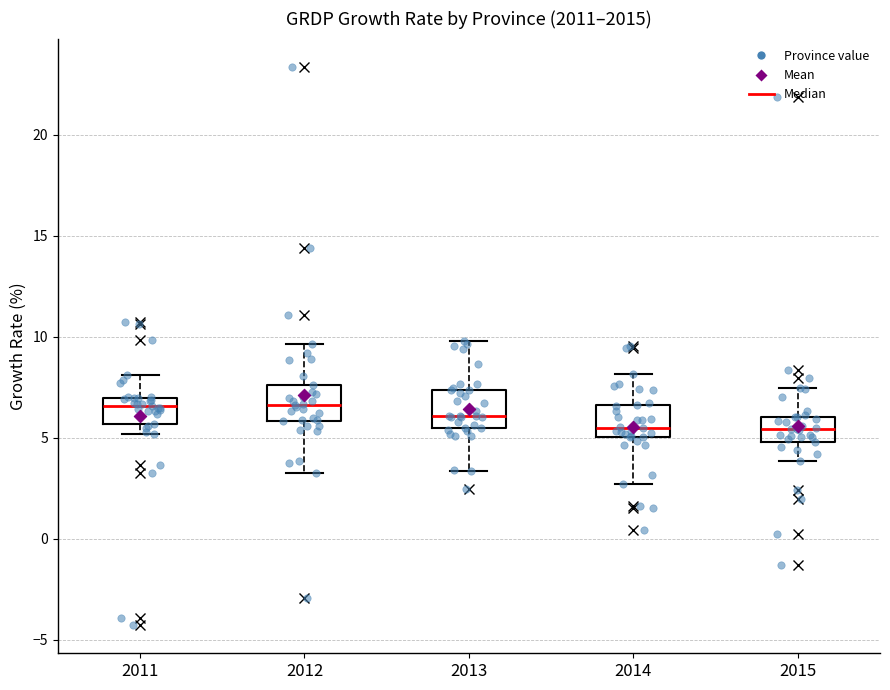

Reading left to right, read every box against the y-axis: the position of its median line, the range the box covers, and the ends of its whiskers. The values are not printed on the chart, so give them approximately, as read against the axis.

2011: median 6.5, box 5.5 to 7.0, whiskers 5.0 to 8.0
2012: median 6.5, box 6.0 to 7.5, whiskers 3.0 to 9.5
2013: median 6.0, box 5.5 to 7.5, whiskers 3.5 to 10.0
2014: median 5.5, box 5.0 to 6.5, whiskers 2.5 to 8.0
2015: median 5.5, box 5.0 to 6.0, whiskers 4.0 to 7.5